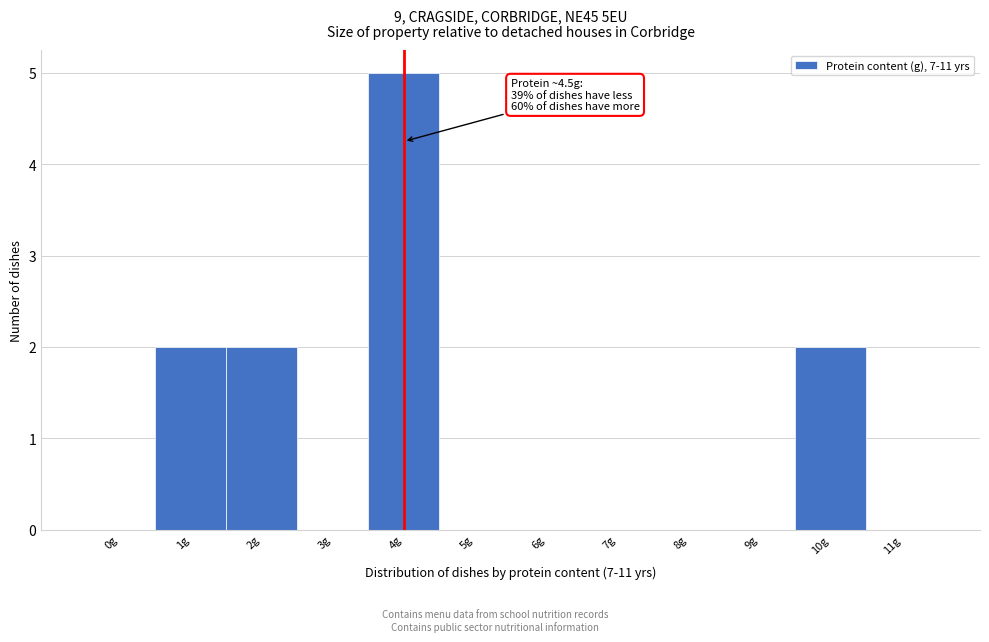

Reading left to right, extract all data points from this chart.

0g=0	1g=2	2g=2	3g=0	4g=5	5g=0	6g=0	7g=0	8g=0	9g=0	10g=2	11g=0